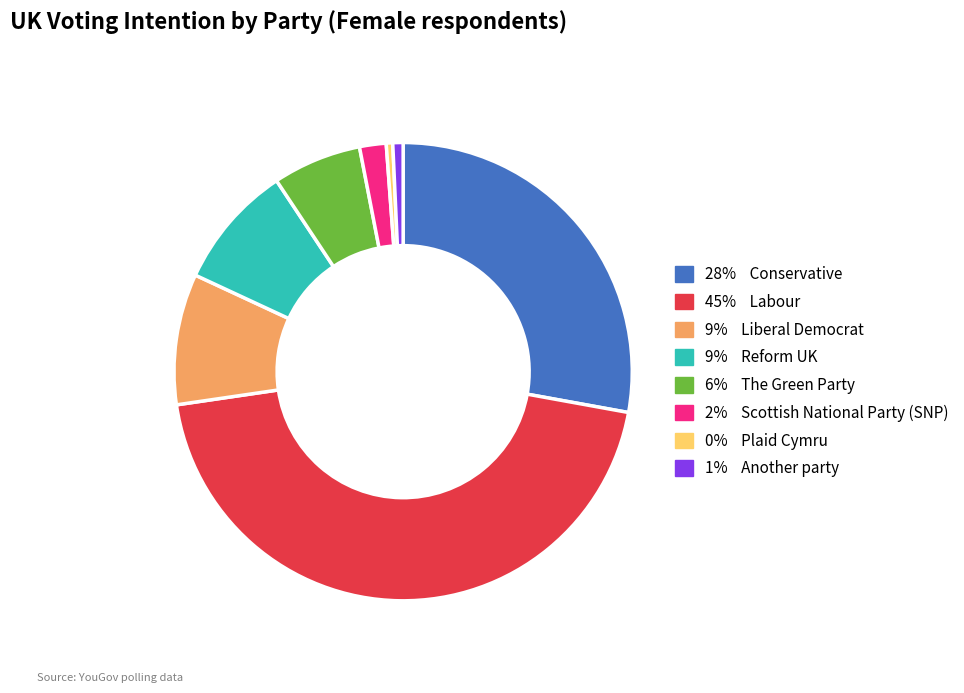

Is there any slice that represents more than half of the pie?

No